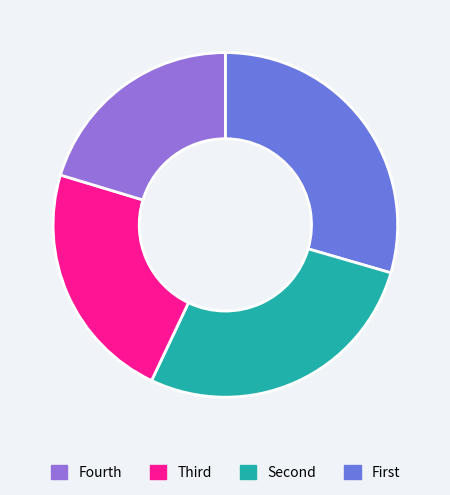

Is there a majority slice in this chart?

No